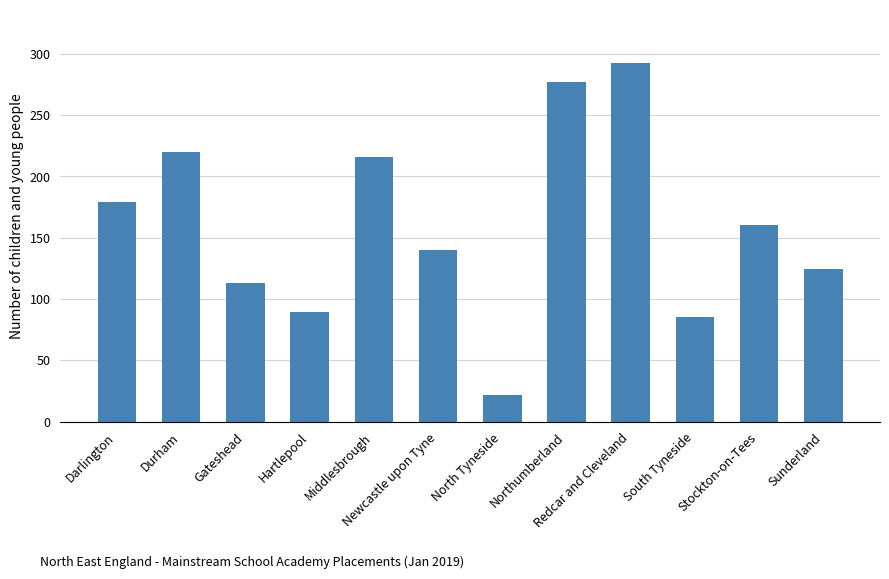

What is the label of the 12th bar from the left?

Sunderland